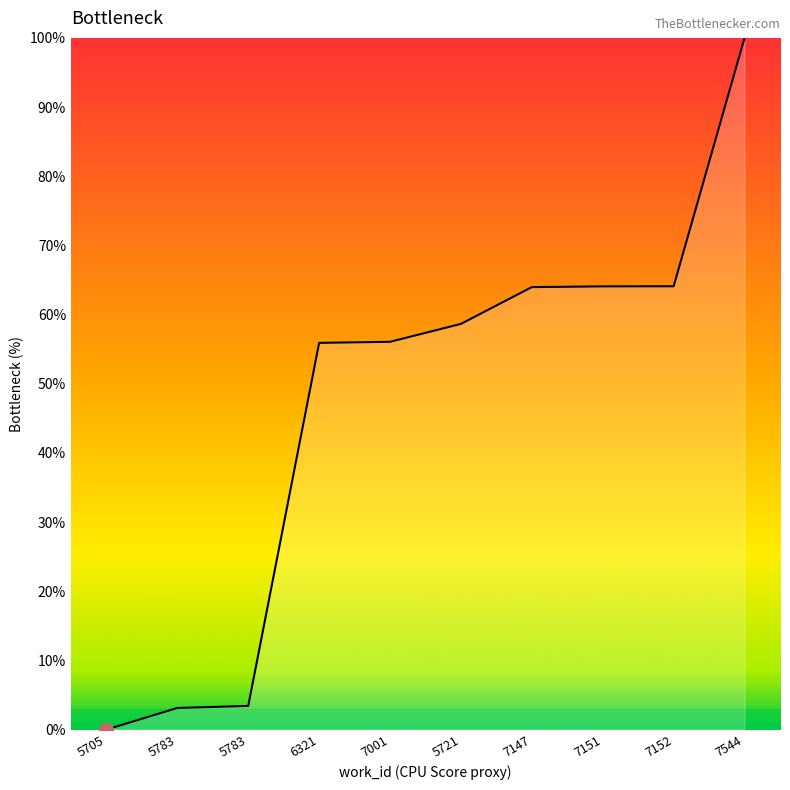

How many distinct data groups are displayed?

1